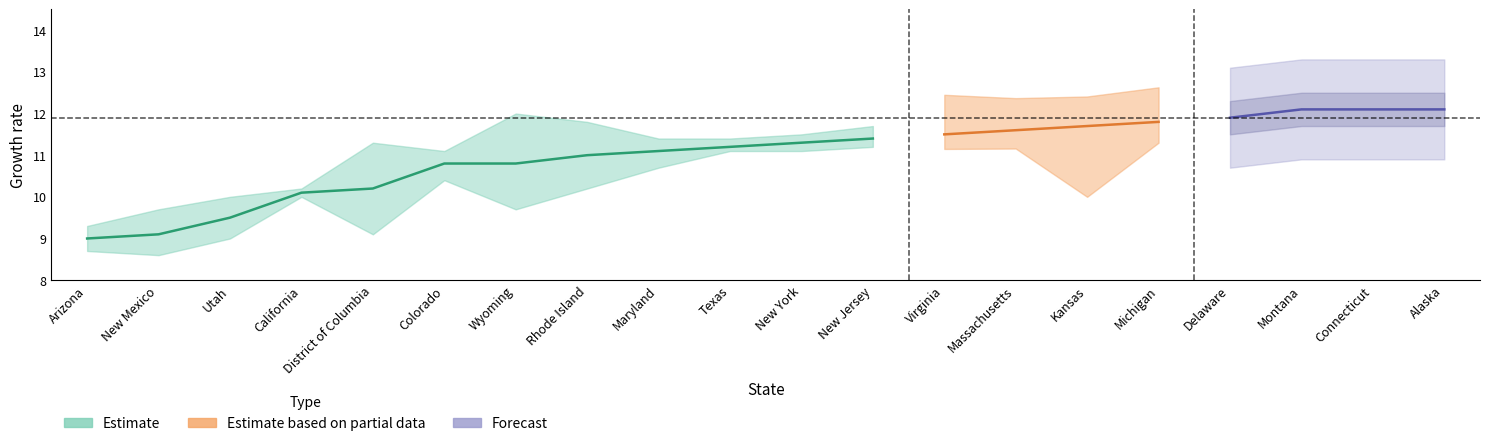

How many lines are shown in the chart?

6